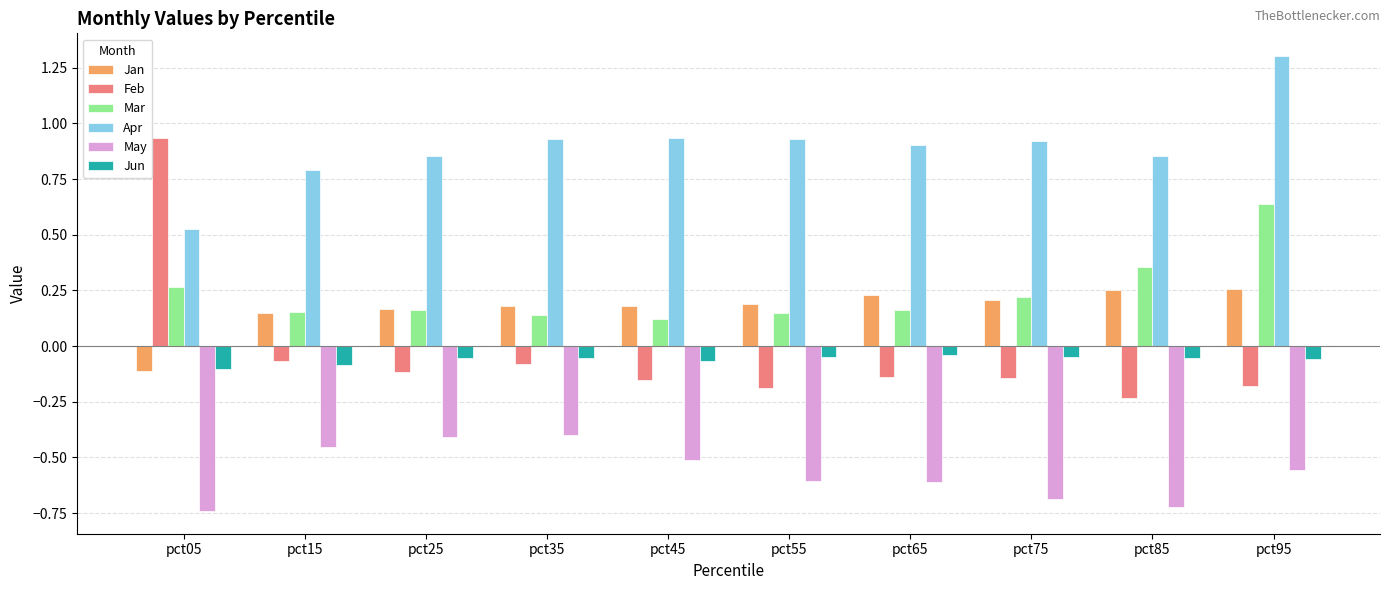

Is the value of Apr at pct05 greater than the value of Jan at pct15?

Yes